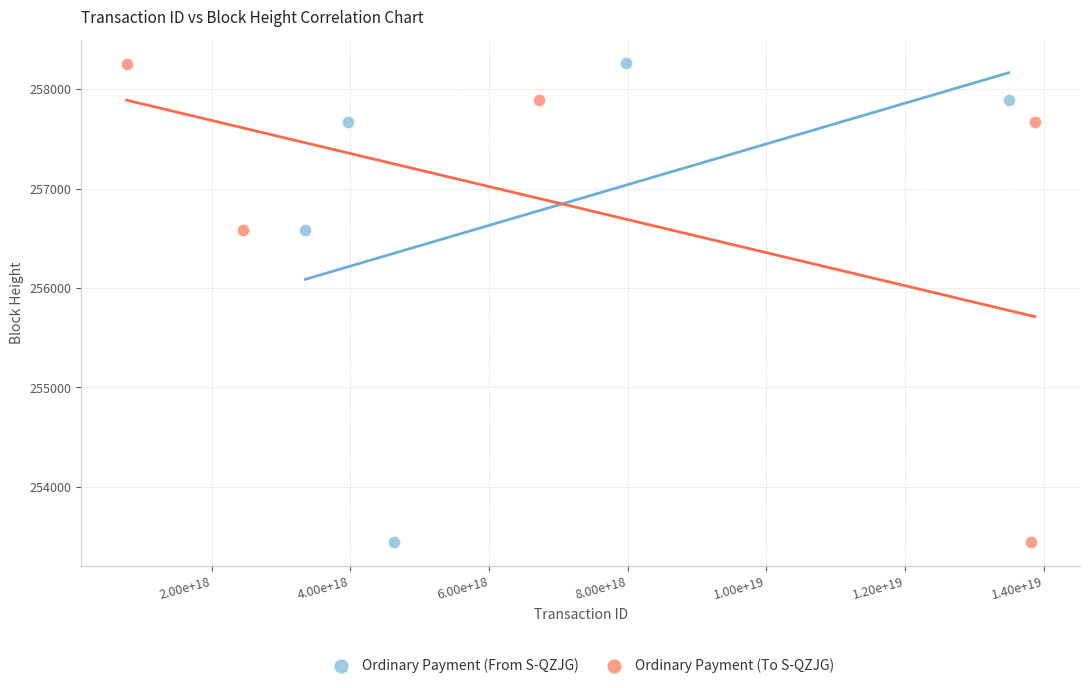

Which series has the widest spread of Y values?

Ordinary Payment (To S-QZJG)